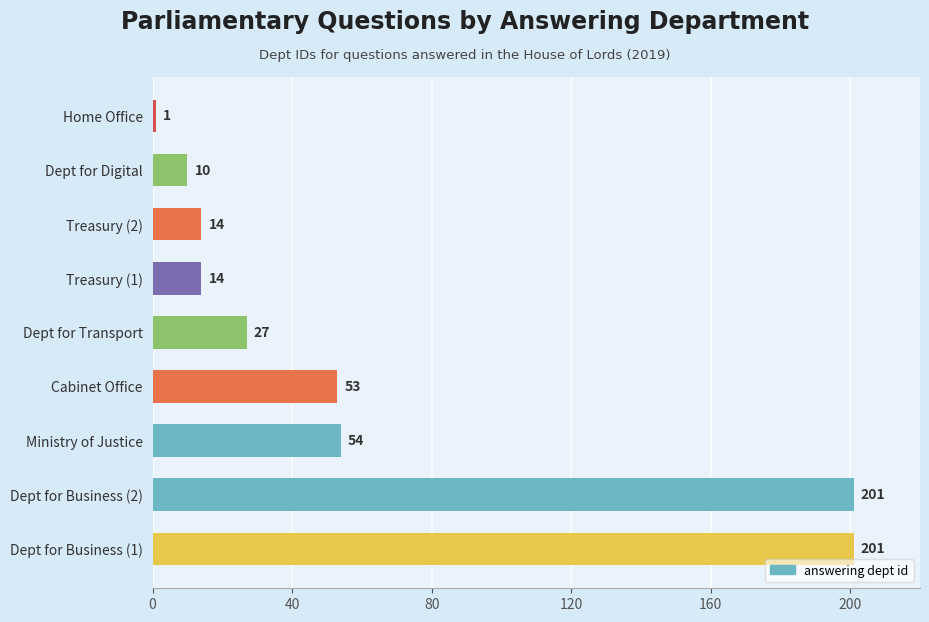

What is the change in value from Ministry of Justice to Dept for Digital?

-44